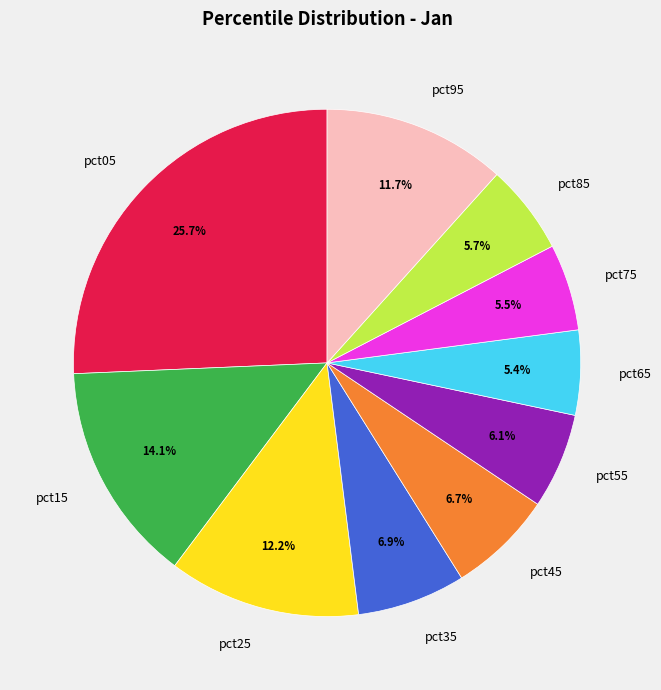

To the nearest percent, what is the difference between the largest and smallest slice percentages?

20%